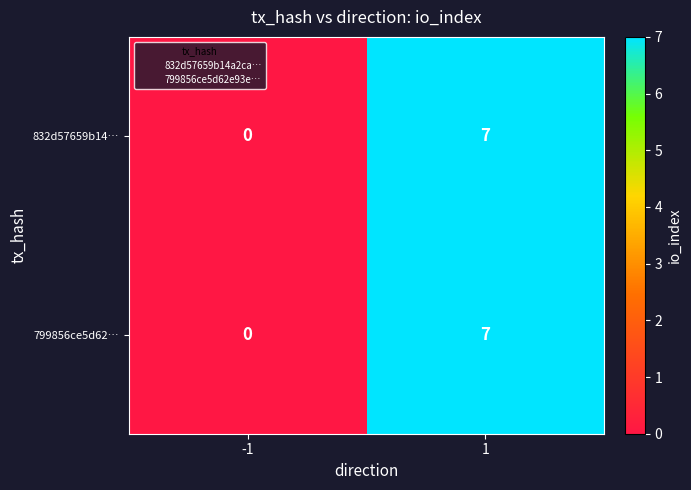

What is the average value of the 832d57659b14… series?

4